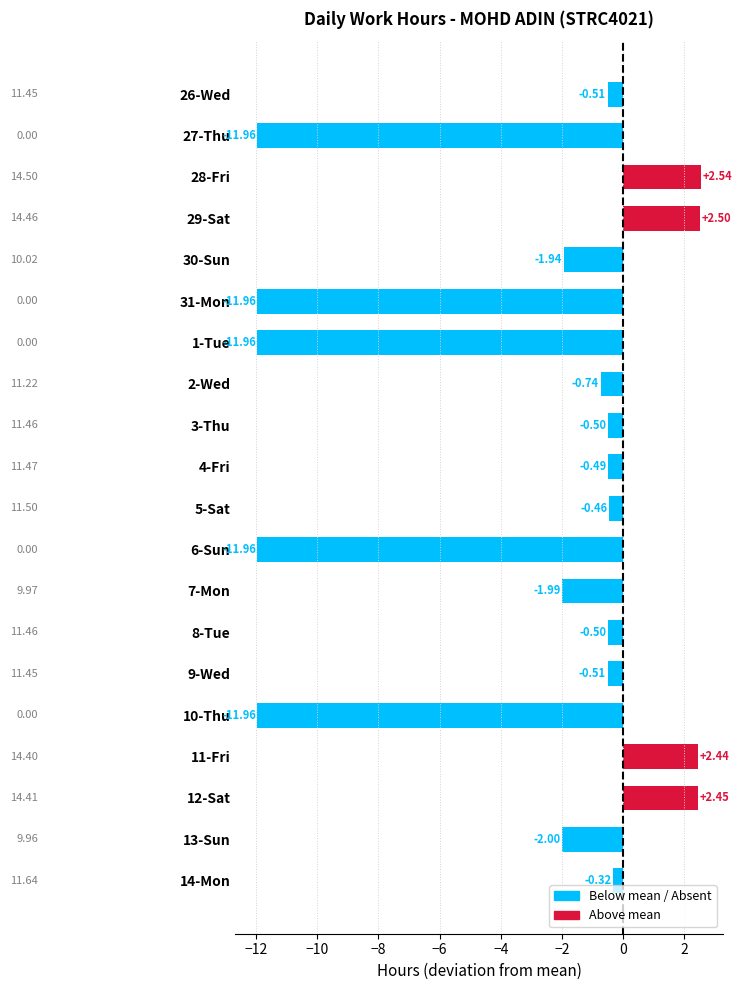

What is the difference between the maximum and minimum values?

14.5